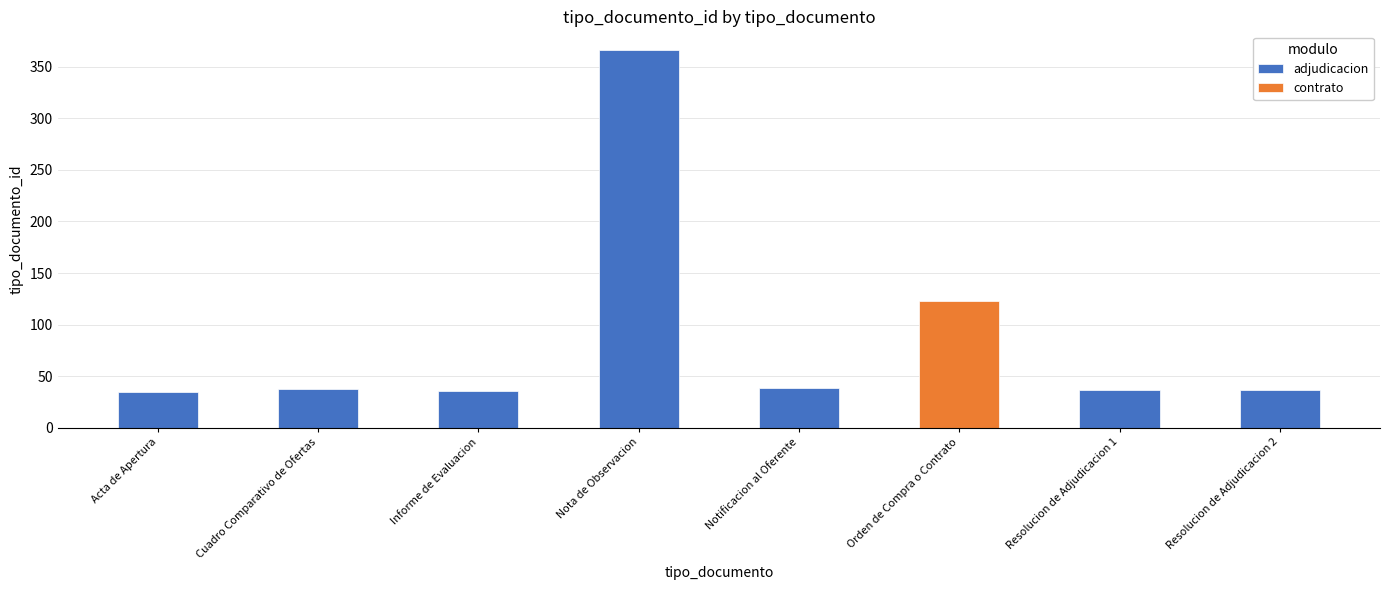

What is the lowest value of the adjudicacion series?

35